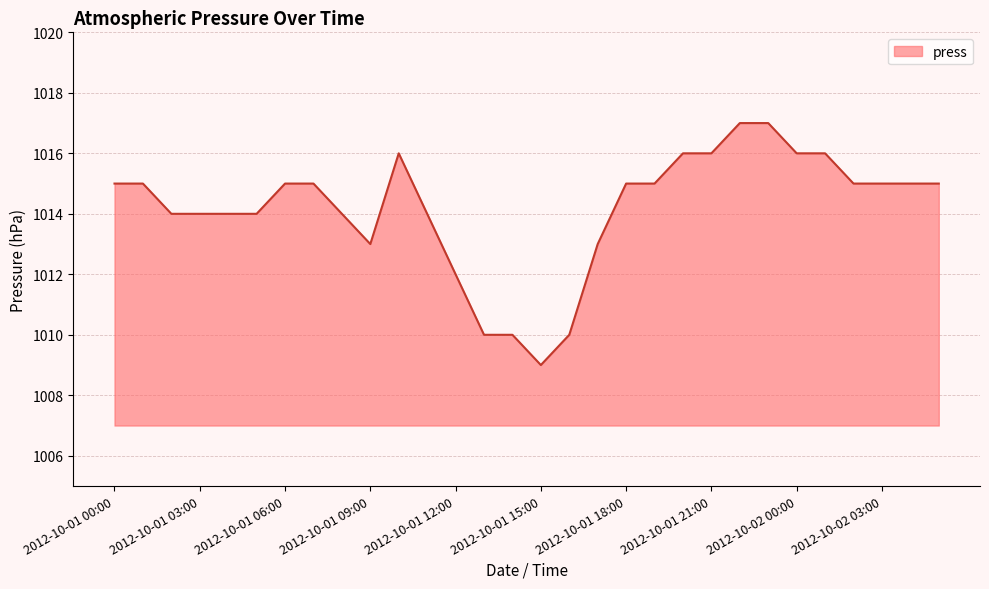

What is the minimum value shown in the chart?

1009